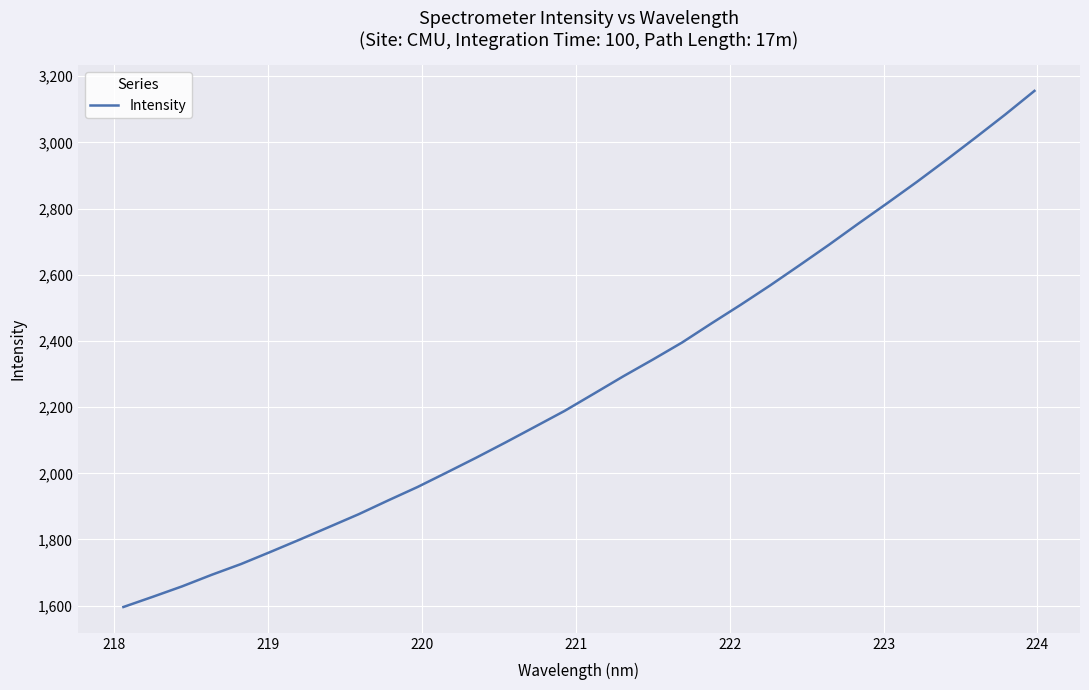

How many values are below 2240?

16